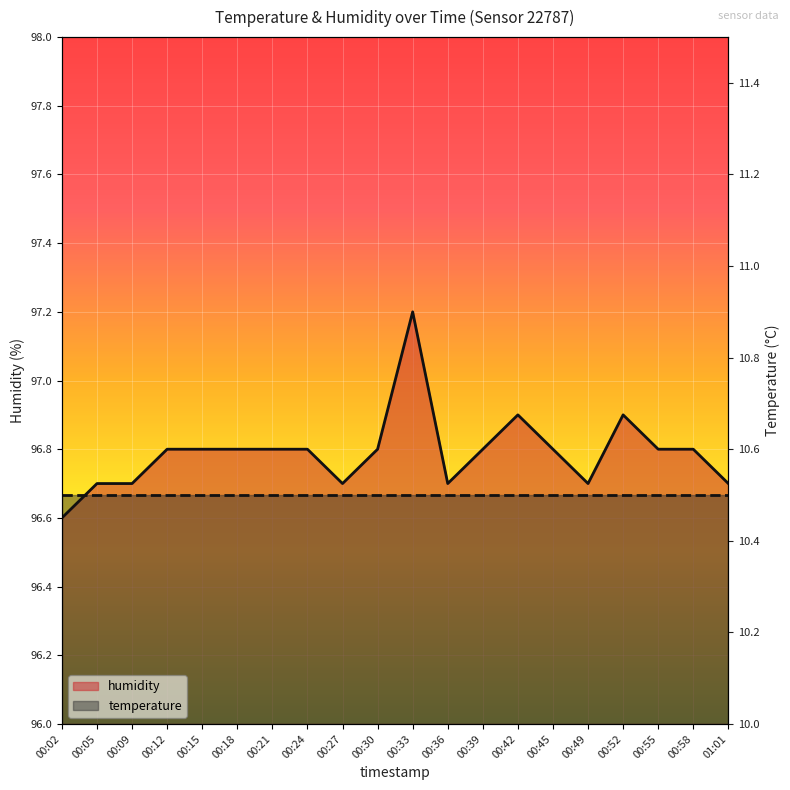

List the labels in order of value, largest first.

00:33, 00:42, 00:52, 00:12, 00:15, 00:18, 00:21, 00:24, 00:30, 00:39, 00:45, 00:55, 00:58, 00:05, 00:09, 00:27, 00:36, 00:49, 01:01, 00:02